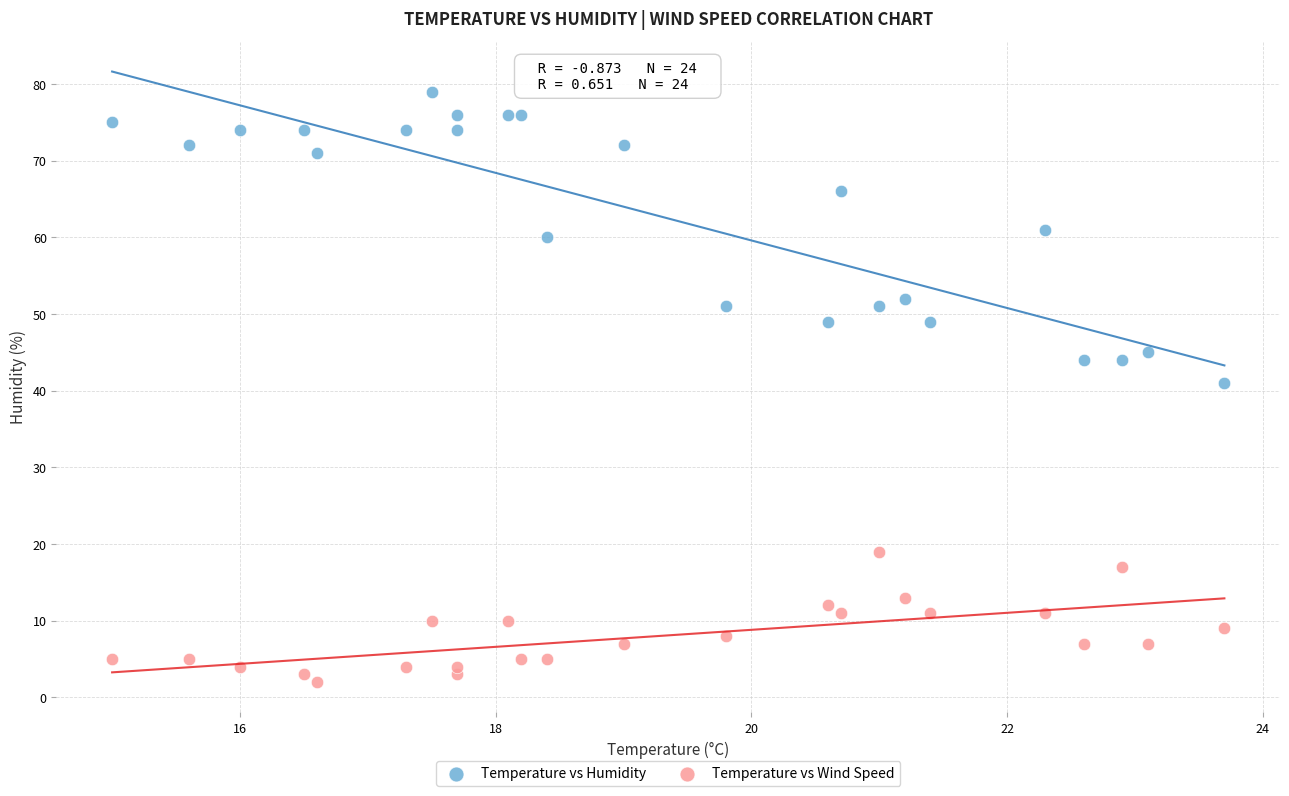

Which series reaches the maximum Y coordinate?

Temperature vs Humidity